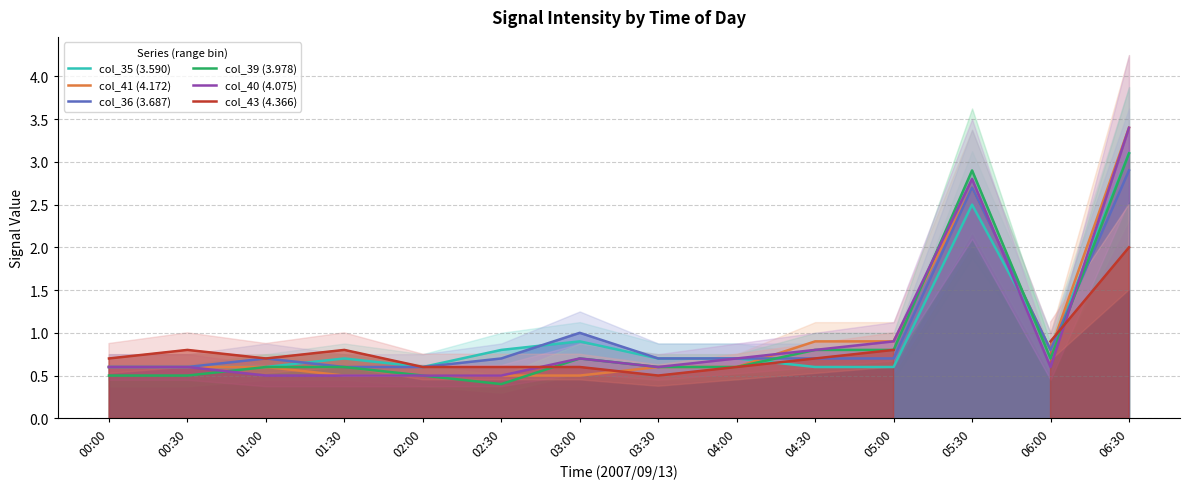

How many distinct data groups are displayed?

6